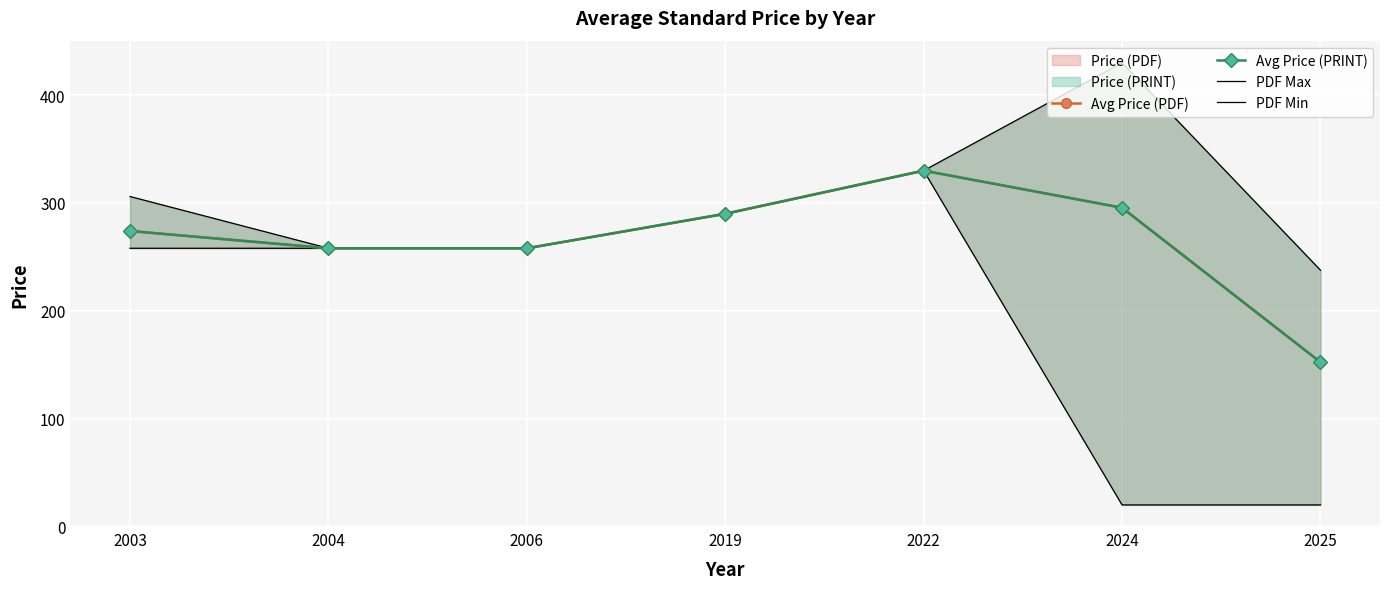

What is the value of the PDF Max point at the 1st from the left?

306.0